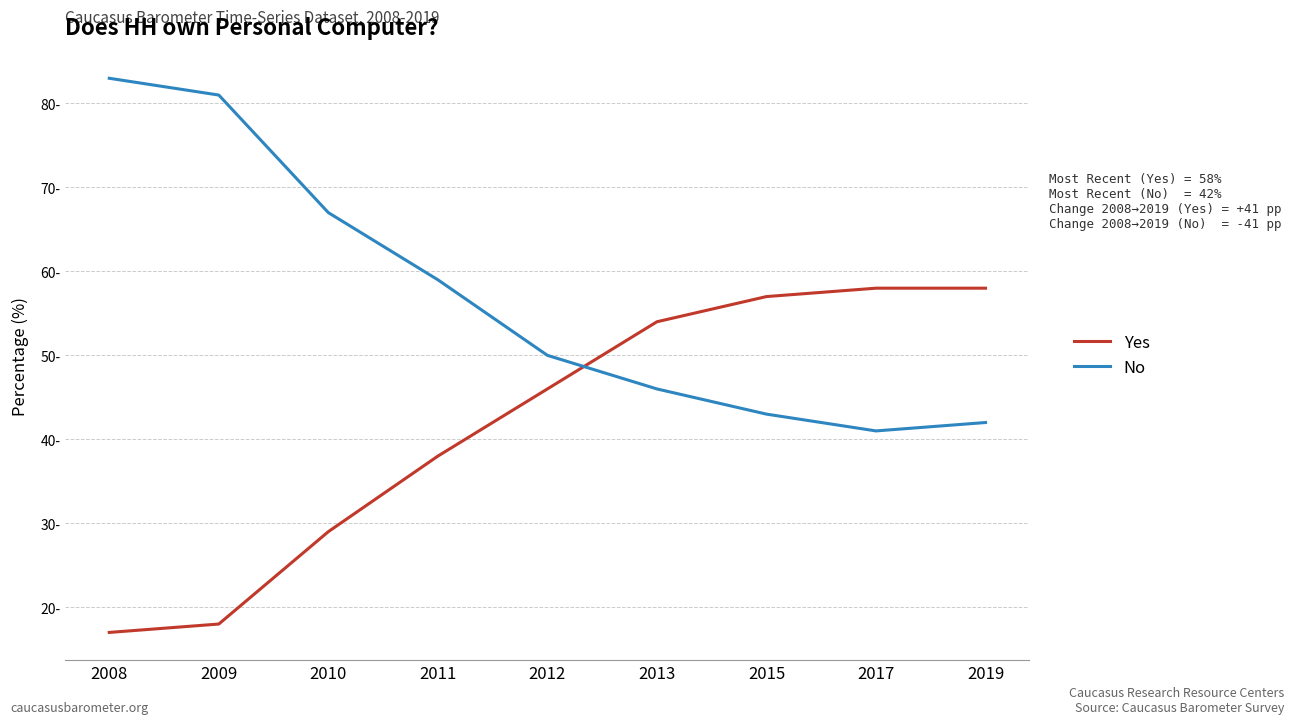

What are all the series names shown in the legend?

Yes, No